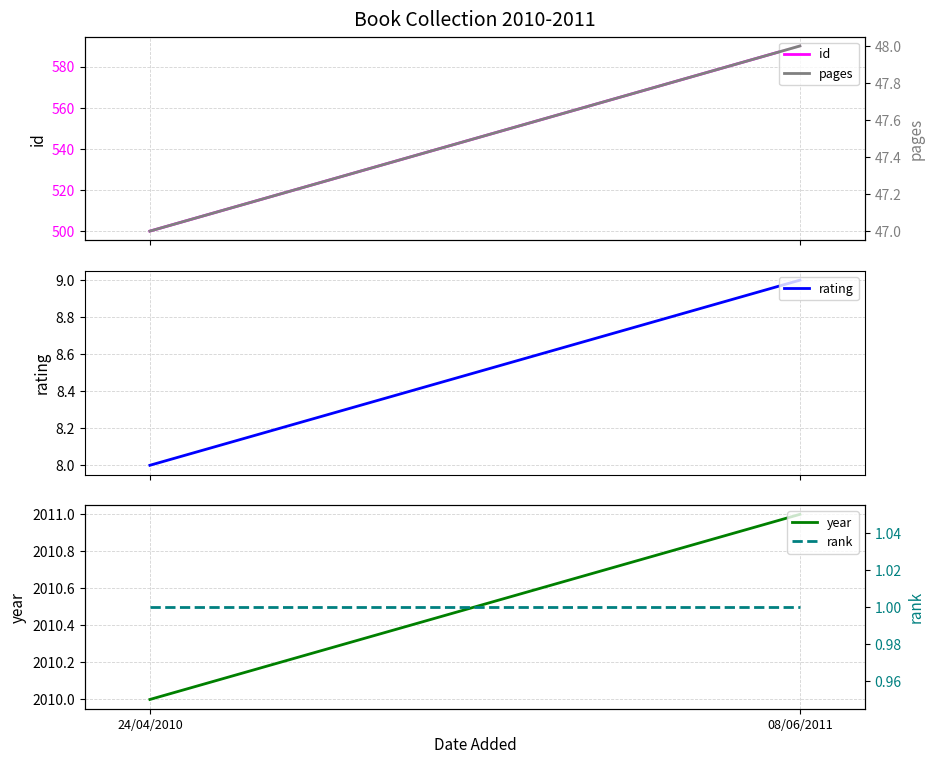

List the labels in order of rating value, smallest first.

24/04/2010, 08/06/2011